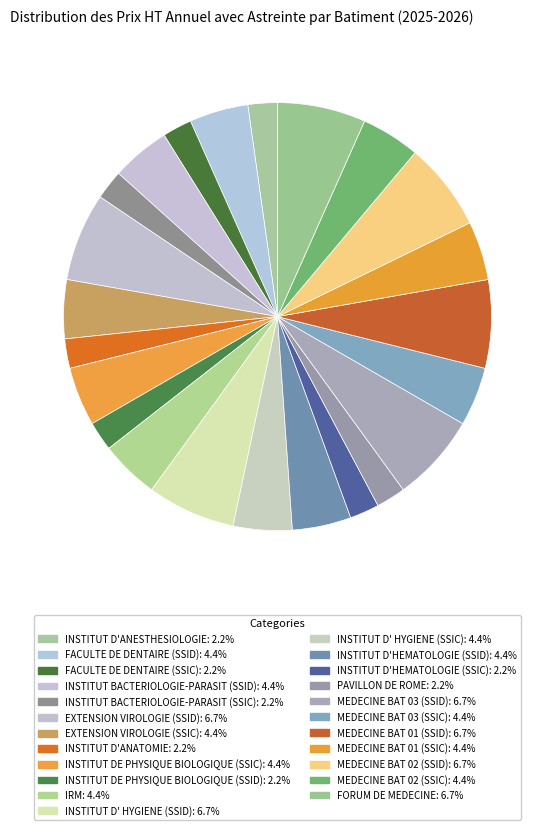

To the nearest percent, what is the average slice percentage?

4%